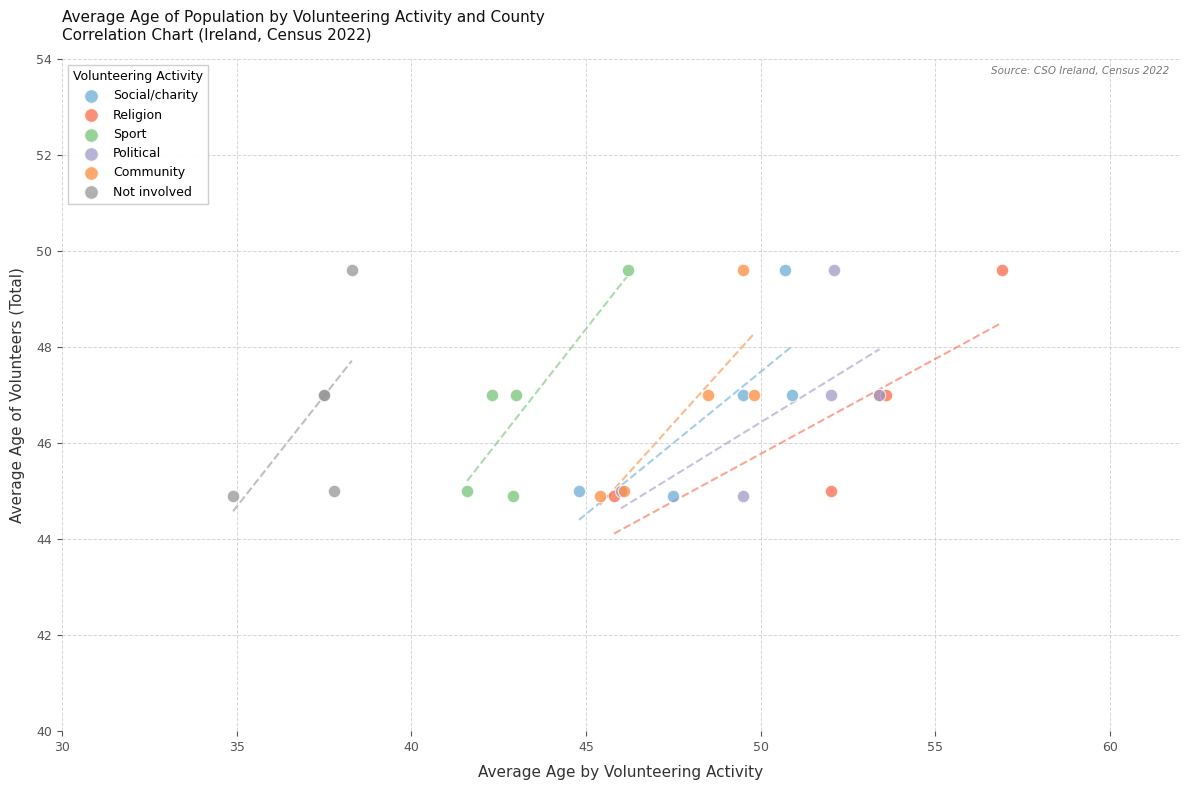

What are all the series names shown in the legend?

Social/charity, Religion, Sport, Political, Community, Not involved